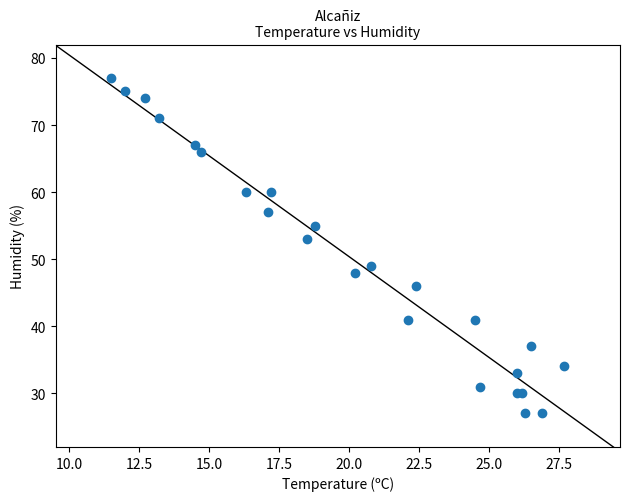

What Y value in the scatter plot is closest to 52?

53